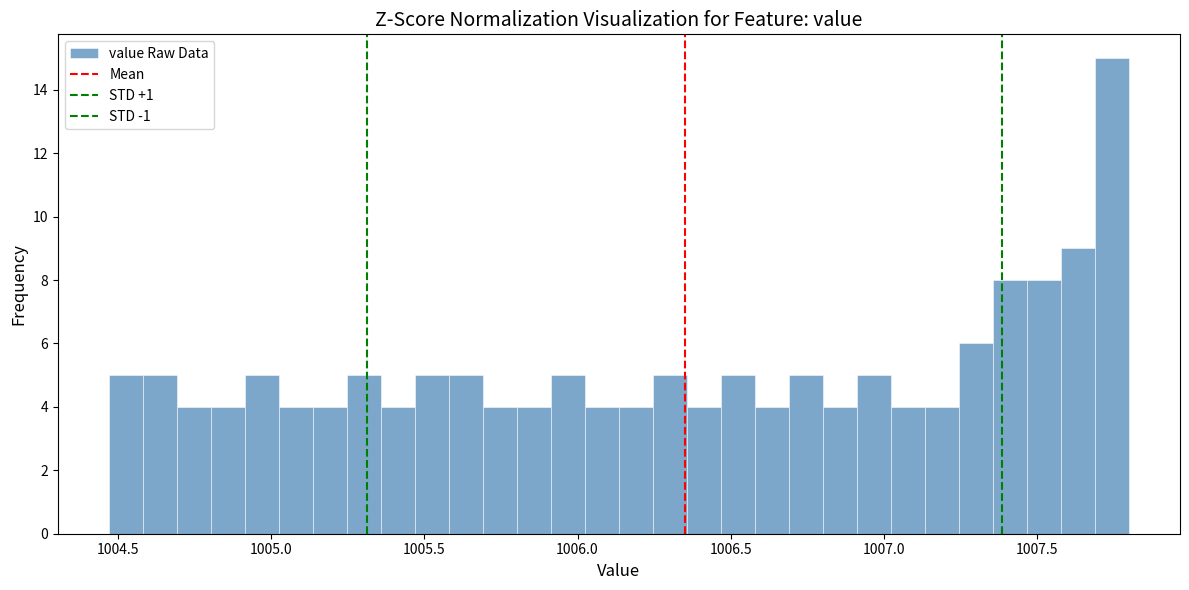

Read against the x-axis, roughly where is the centre of the tallest bar?

1007.75